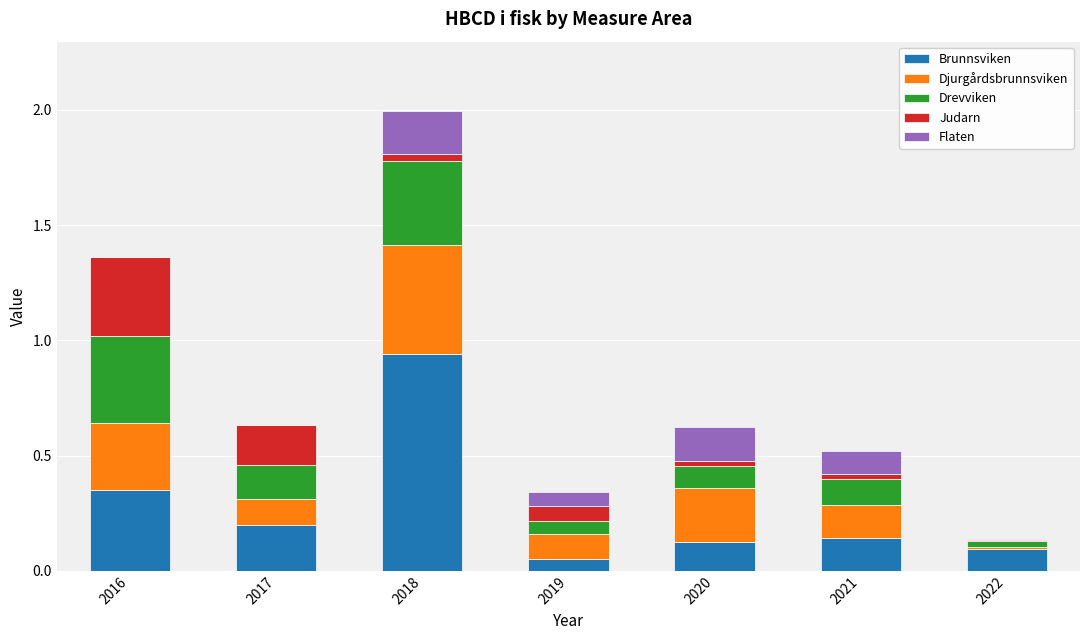

At which label does Brunnsviken reach its peak?

2018